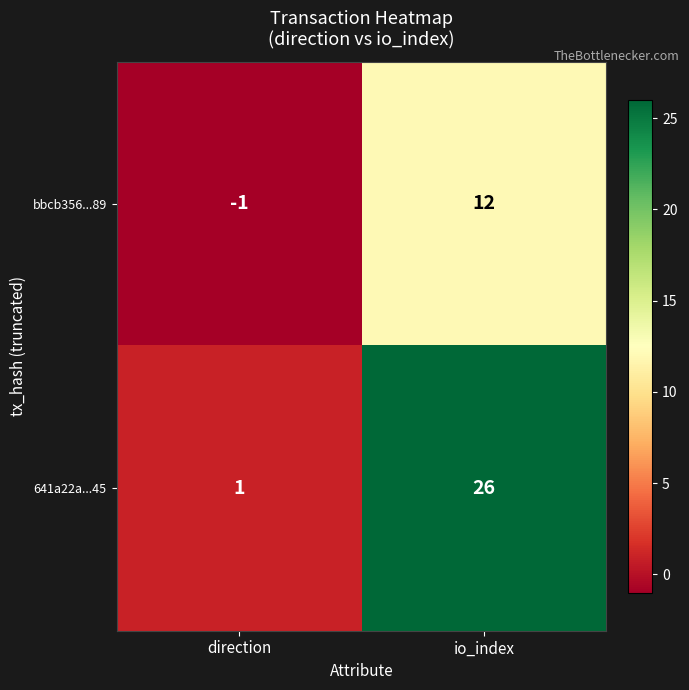

What is the sum of the bbcb356...89 values at io_index and direction?

11